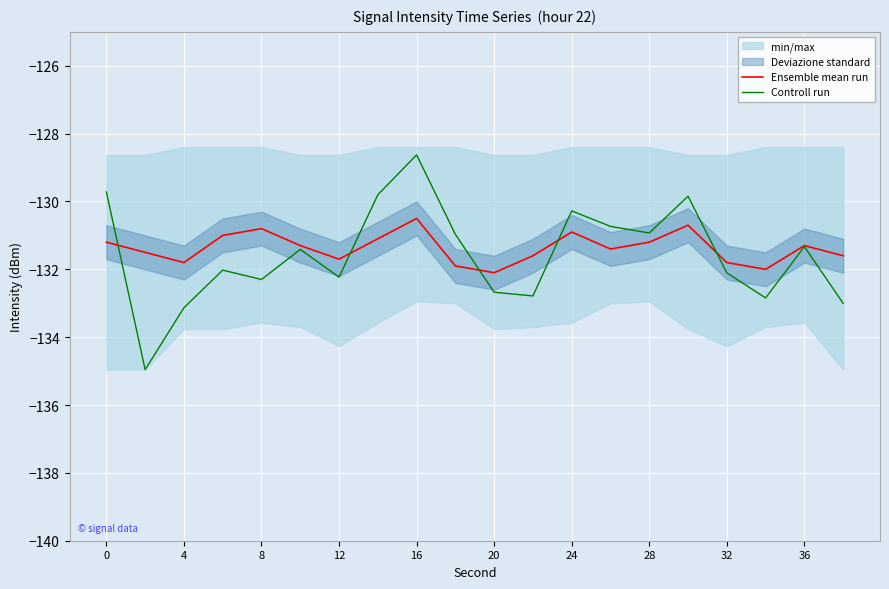

In Ensemble mean run, how many points are lower than both neighbors (excluding endpoints)?

5